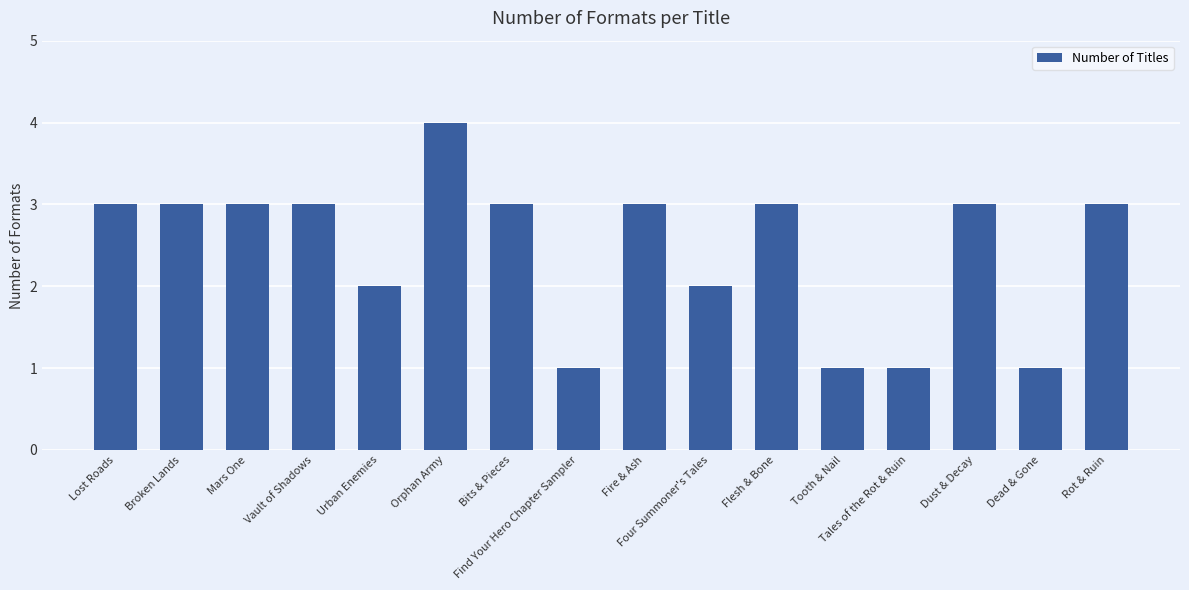

What is the sum of all values?

39